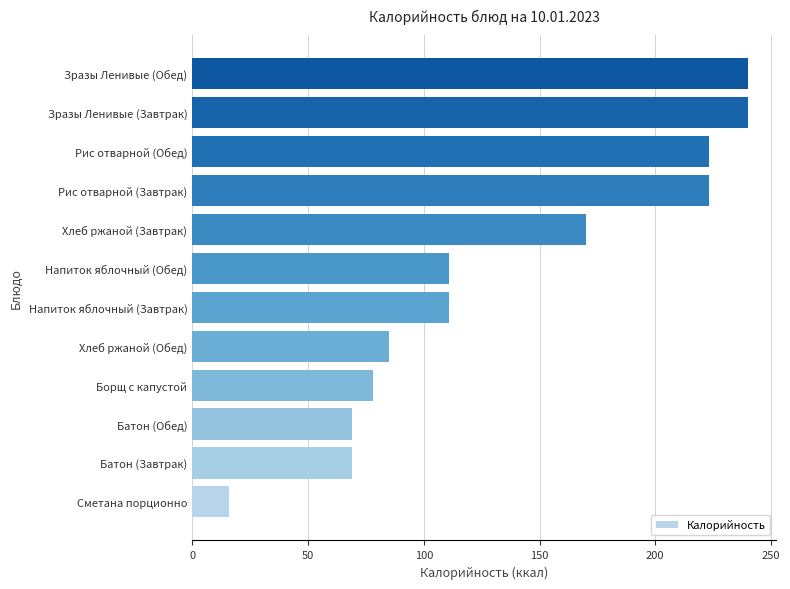

Reading top to bottom, list all the values displayed in this chart.

Зразы Ленивые (Обед)=240	Зразы Ленивые (Завтрак)=240	Рис отварной (Обед)=223	Рис отварной (Завтрак)=223	Хлеб ржаной (Завтрак)=170	Напиток яблочный (Обед)=111	Напиток яблочный (Завтрак)=111	Хлеб ржаной (Обед)=85	Борщ с капустой=78	Батон (Обед)=69	Батон (Завтрак)=69	Сметана порционно=16